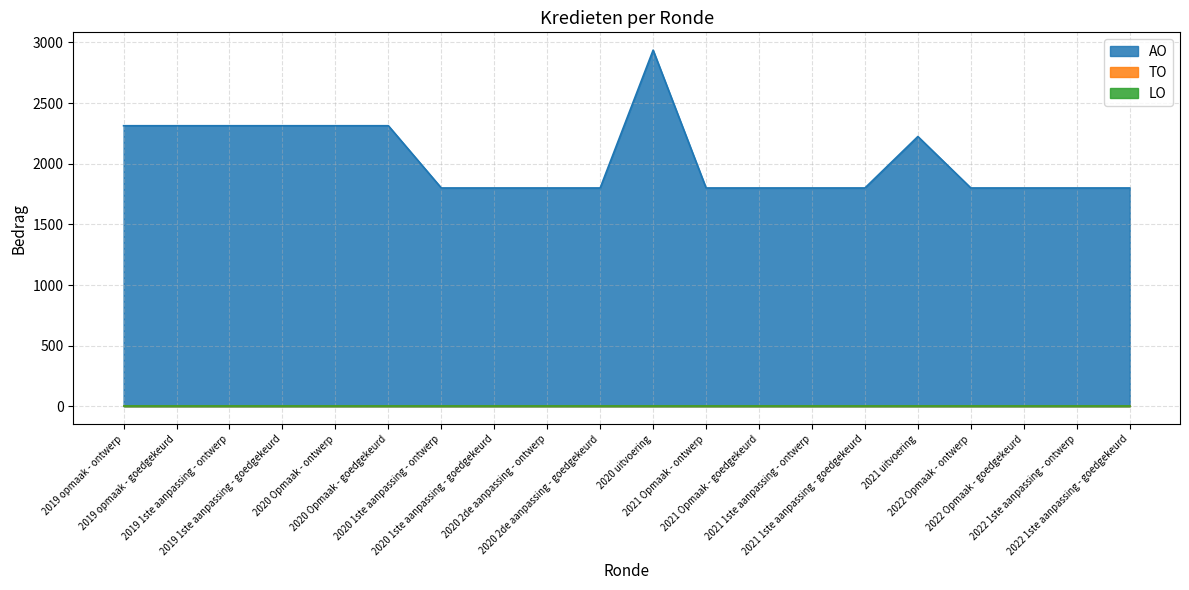

True or false: AO and LO intersect in this chart.

False